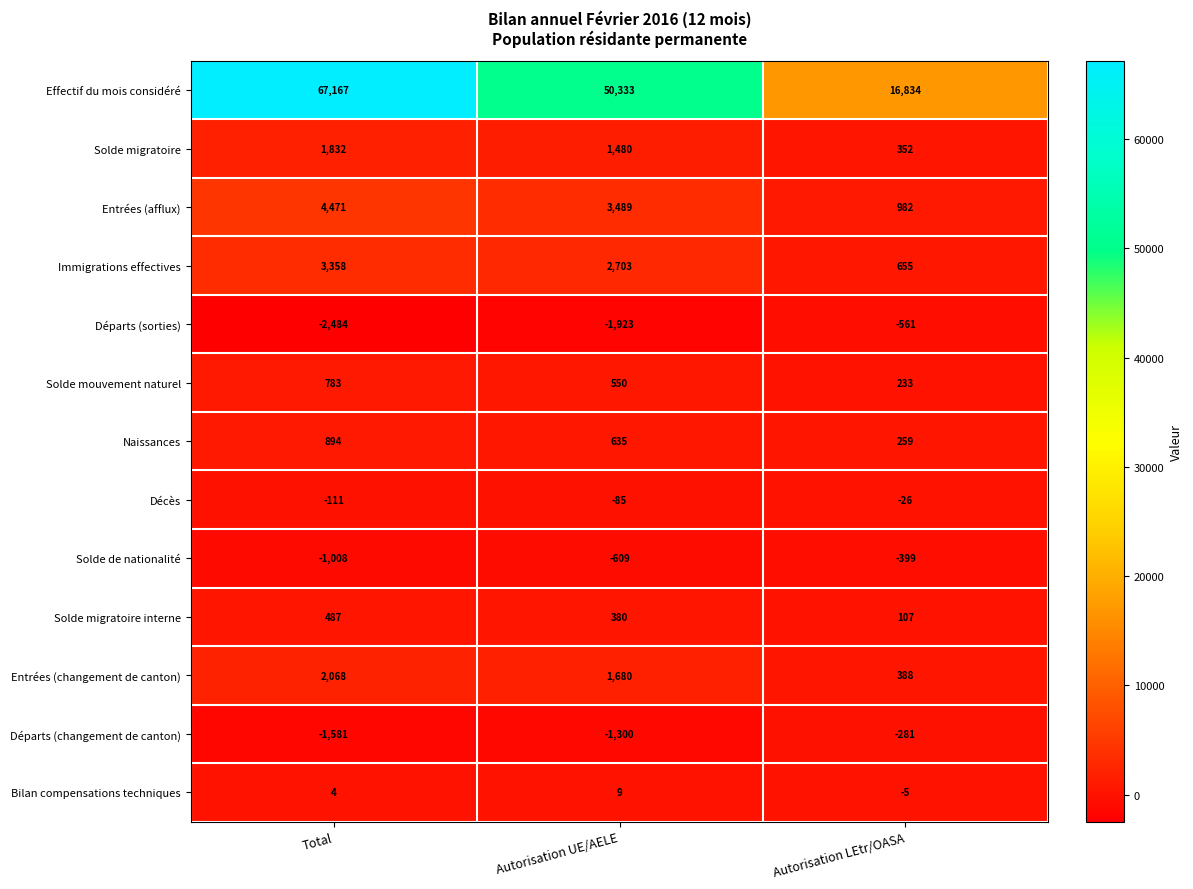

How many series are shown in this chart?

13